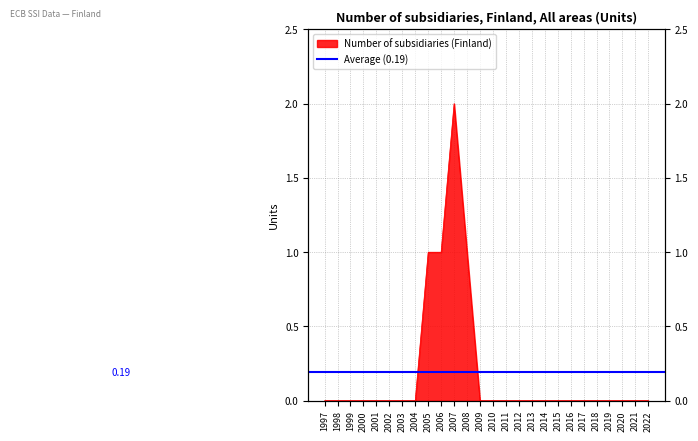

Reading left to right, list all the values displayed in this chart.

1997=0	1998=0	1999=0	2000=0	2001=0	2002=0	2003=0	2004=0	2005=1	2006=1	2007=2	2008=1	2009=0	2010=0	2011=0	2012=0	2013=0	2014=0	2015=0	2016=0	2017=0	2018=0	2019=0	2020=0	2021=0	2022=0